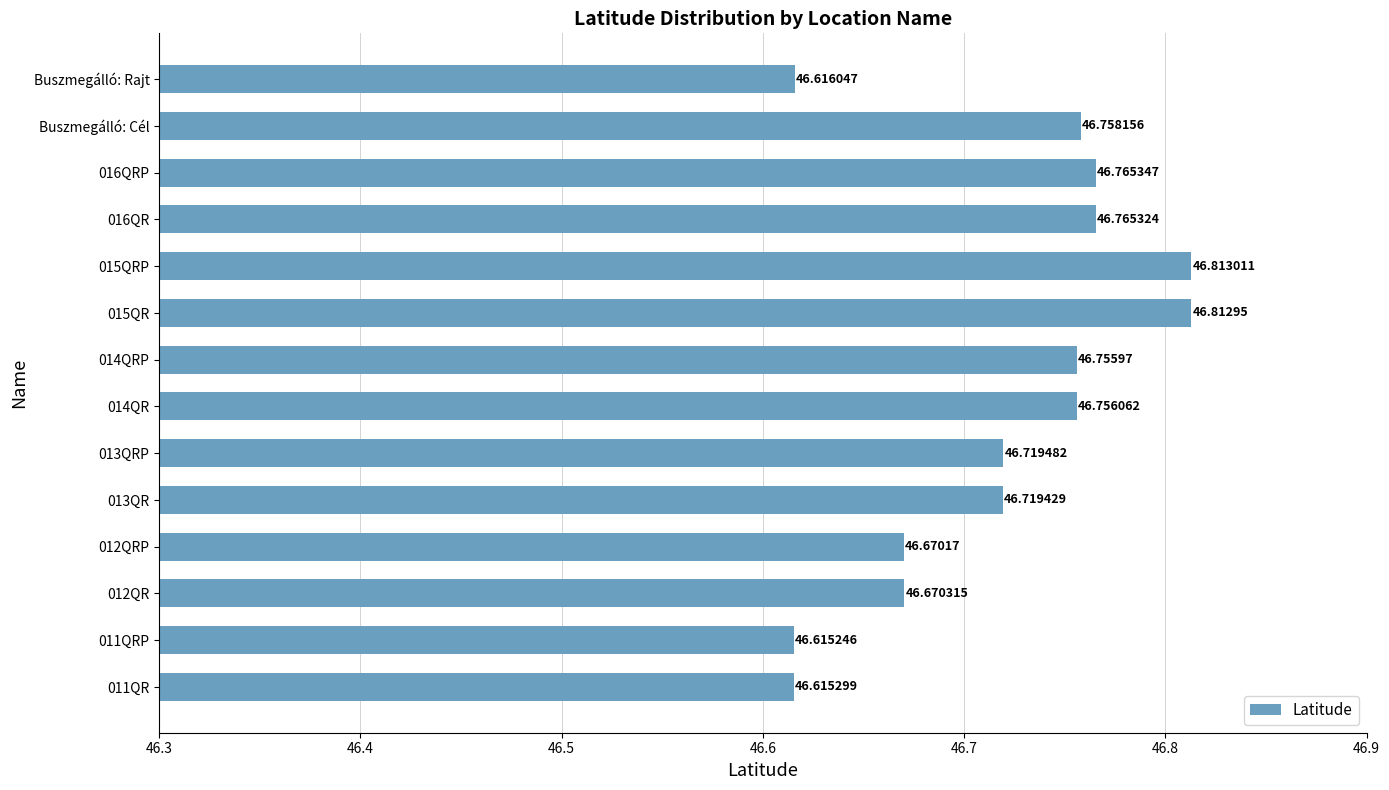

What is the difference between the second highest and second lowest values?

0.2